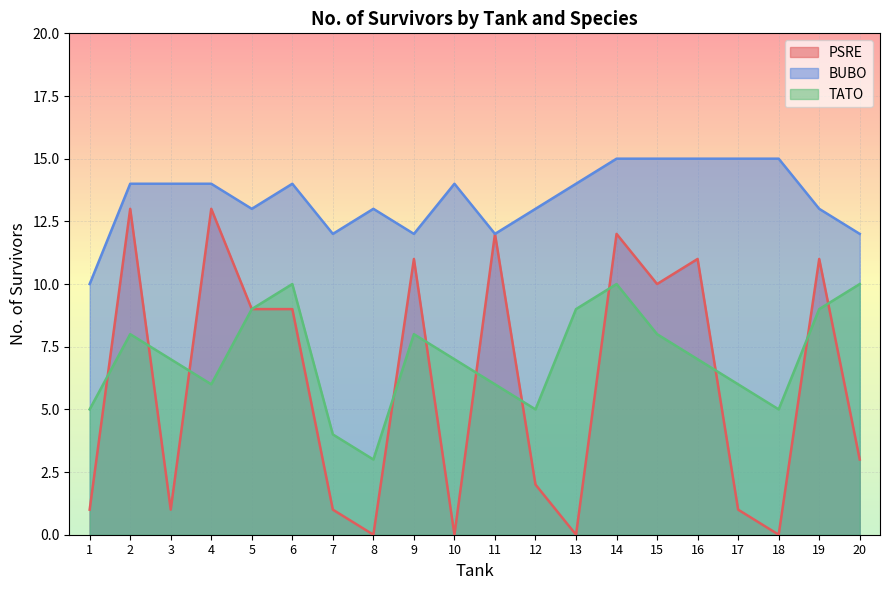

The BUBO series shows 6 at 19. True or false?

False